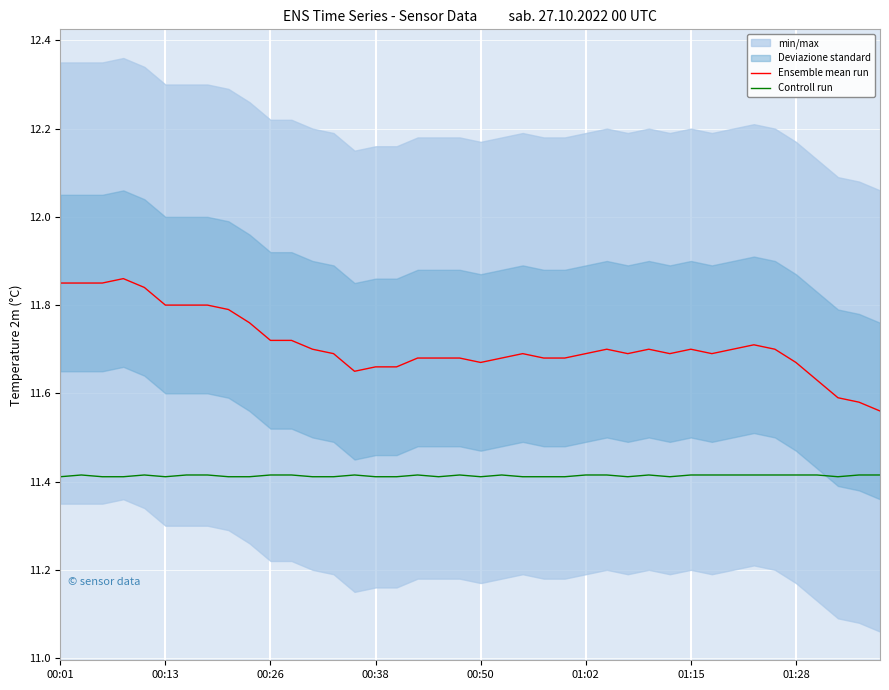

What is the value of the Controll run point at the 17th from the left?

11.4